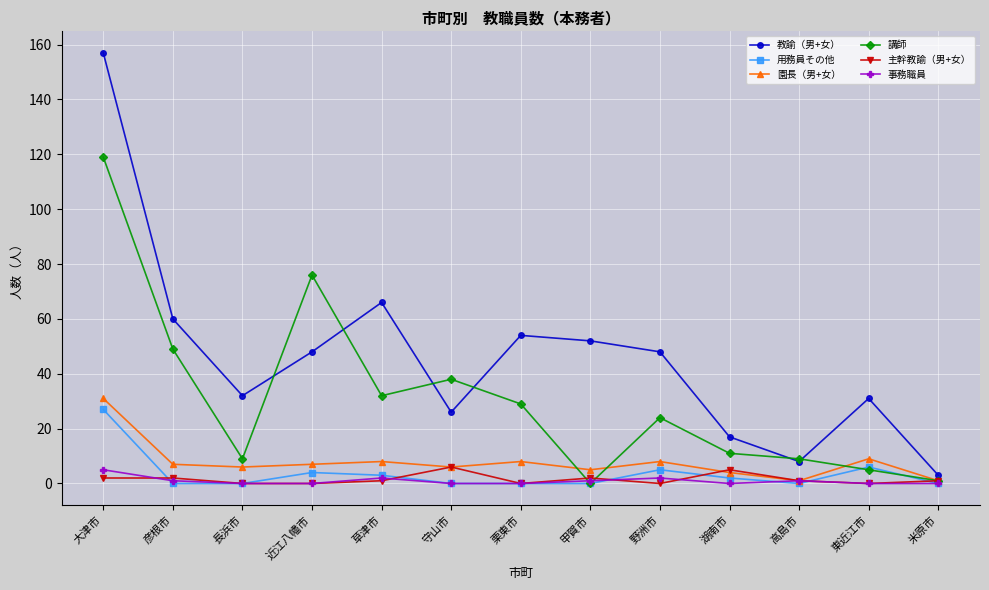

How many distinct data groups are displayed?

6